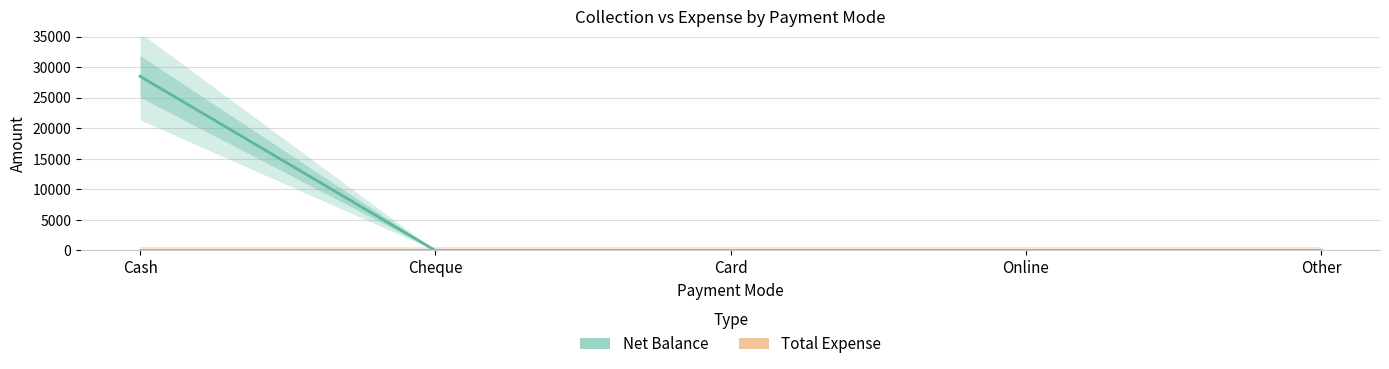

Reading left to right, what are all the values shown in this chart?

Net Balance: 28500	0	0	0	0
Total Expense: 0	0	0	0	0